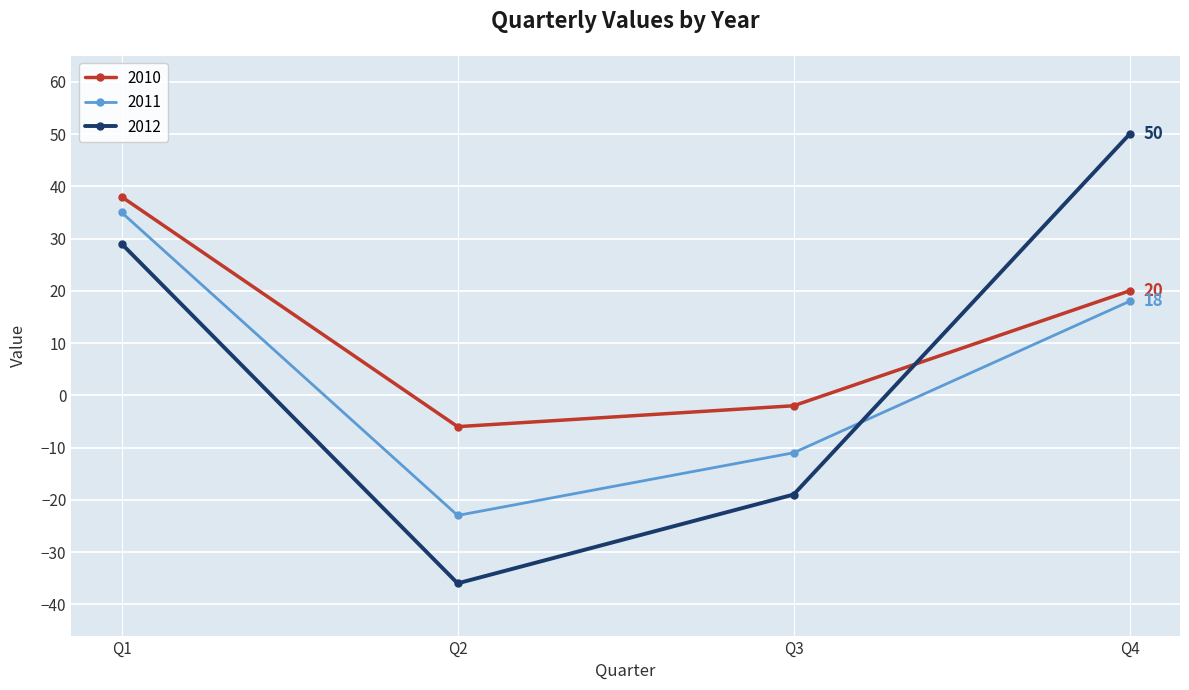

How many lines are shown in the chart?

3